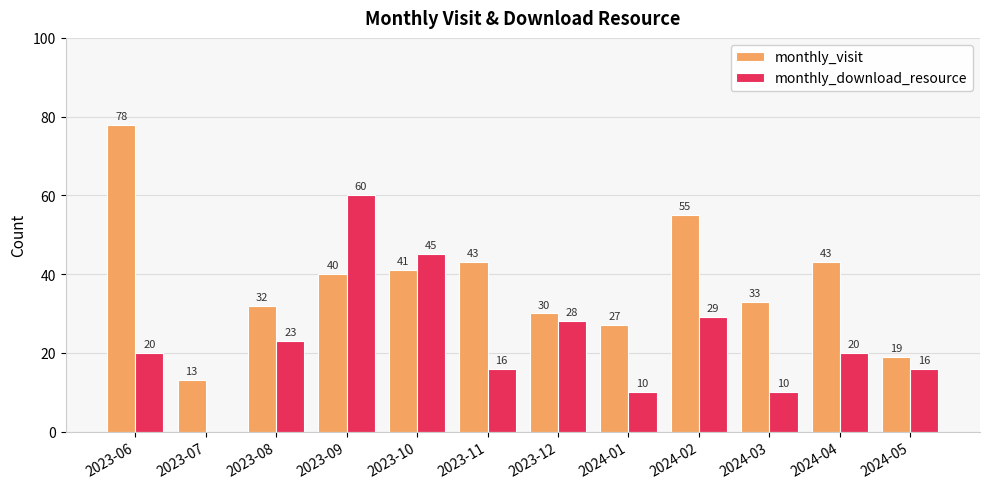

What is the sum of all monthly_visit values?

454